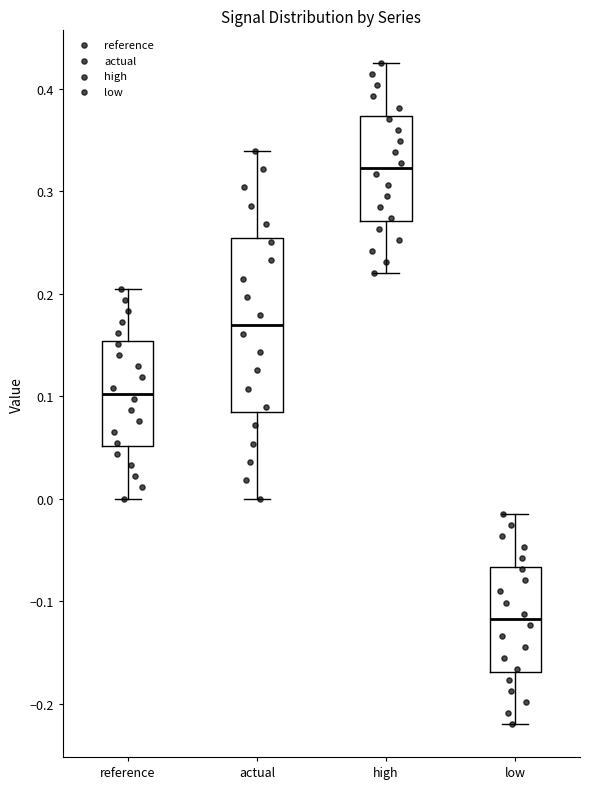

Which box is the tallest, from its lower edge to its upper edge?

actual